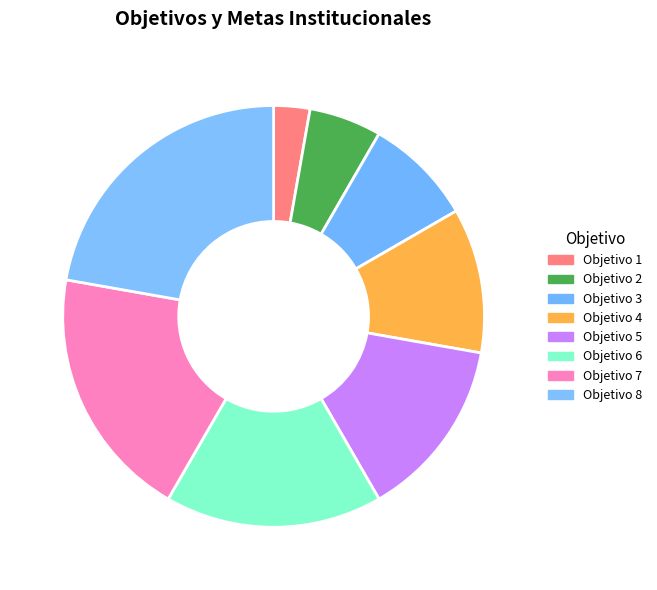

Is it true that Objetivo 7 is 31% of the pie?

False